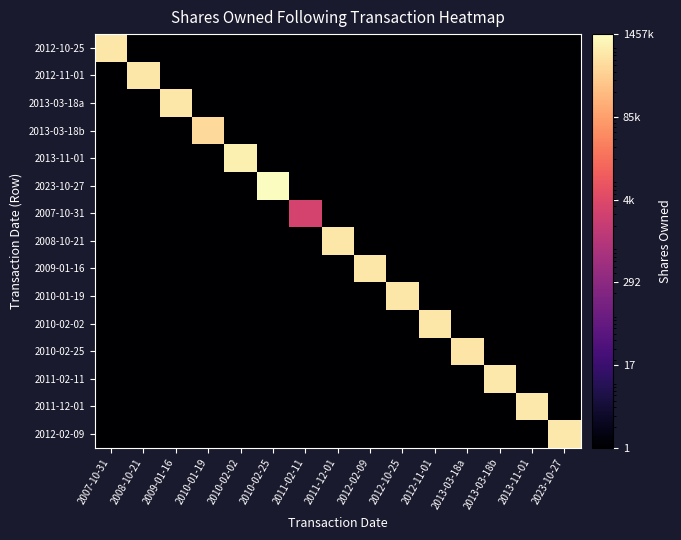

Rank the series at 2011-12-01 from highest to lowest value.

2008-10-21, 2012-10-25, 2012-11-01, 2013-03-18a, 2013-03-18b, 2013-11-01, 2023-10-27, 2007-10-31, 2009-01-16, 2010-01-19, 2010-02-02, 2010-02-25, 2011-02-11, 2011-12-01, 2012-02-09